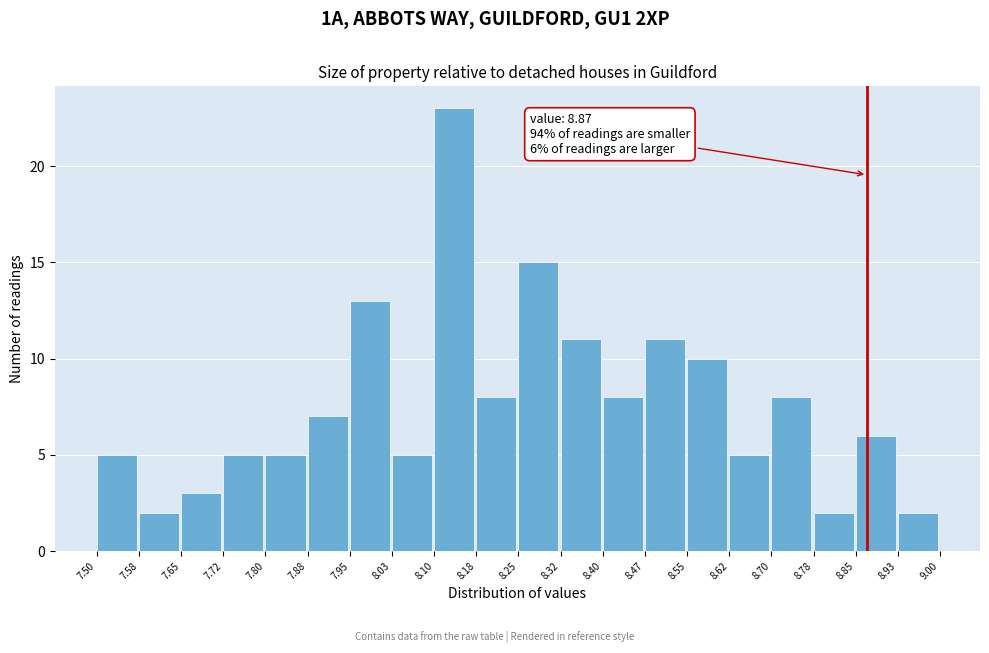

Which range on the x-axis has the tallest bar?

8.10 to 8.18